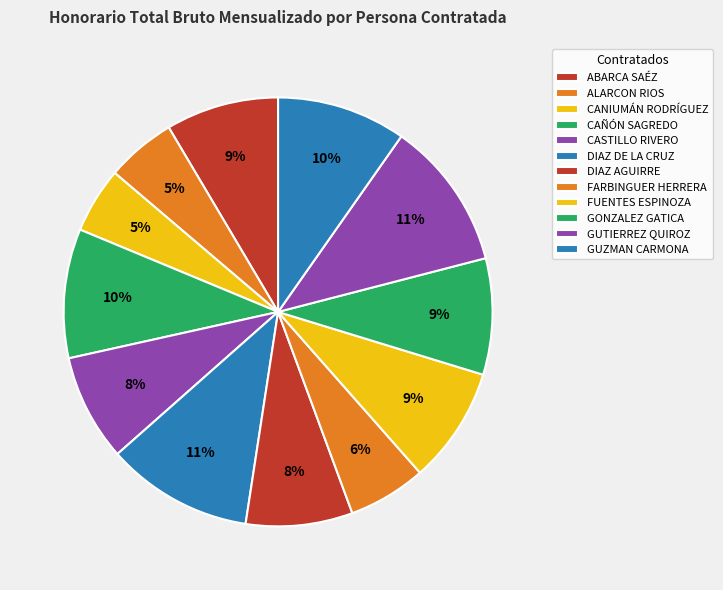

To the nearest percent, what is the difference between the largest and smallest slice percentages?

6%